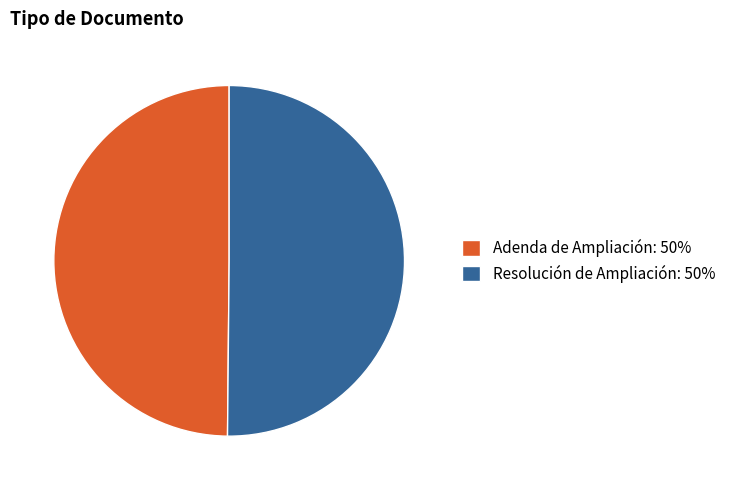

The Adenda de Ampliación: 50% slice represents 56% of the pie. True or false?

False